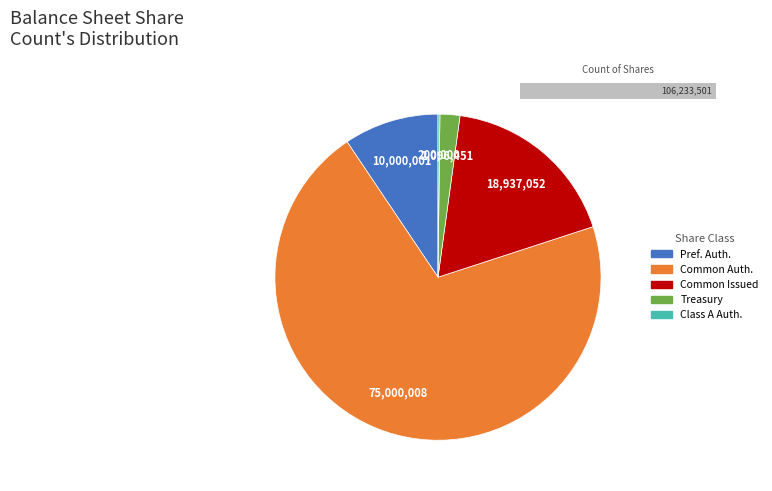

Is the sum of Class A Preferred stock, shares authorized and Preferred stock, shares authorized greater than half?

No